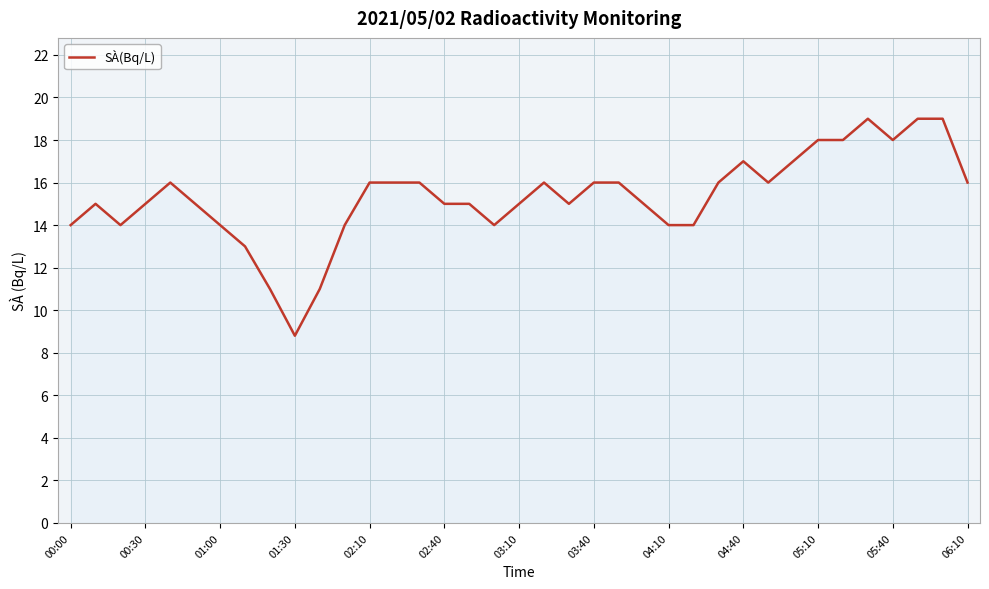

What is the smallest value displayed?

8.8